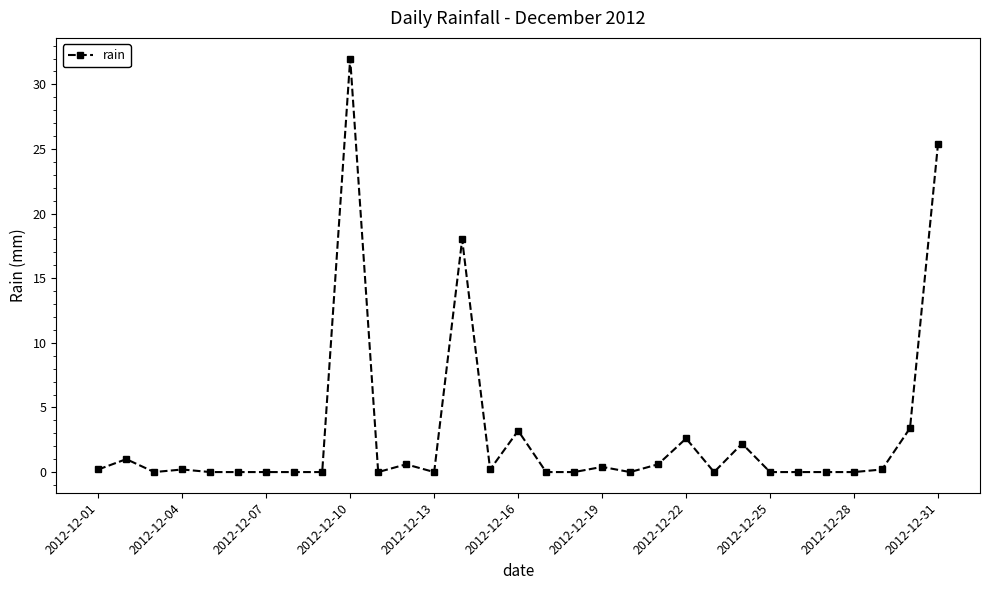

Reading left to right, extract all data points from this chart.

0.2	1.0	0.0	0.2	0.0	0.0	0.0	0.0	0.0	32.0	0.0	0.6	0.0	18.0	0.2	3.2	0.0	0.0	0.4	0.0	0.6	2.6	0.0	2.2	0.0	0.0	0.0	0.0	0.2	3.4	25.4